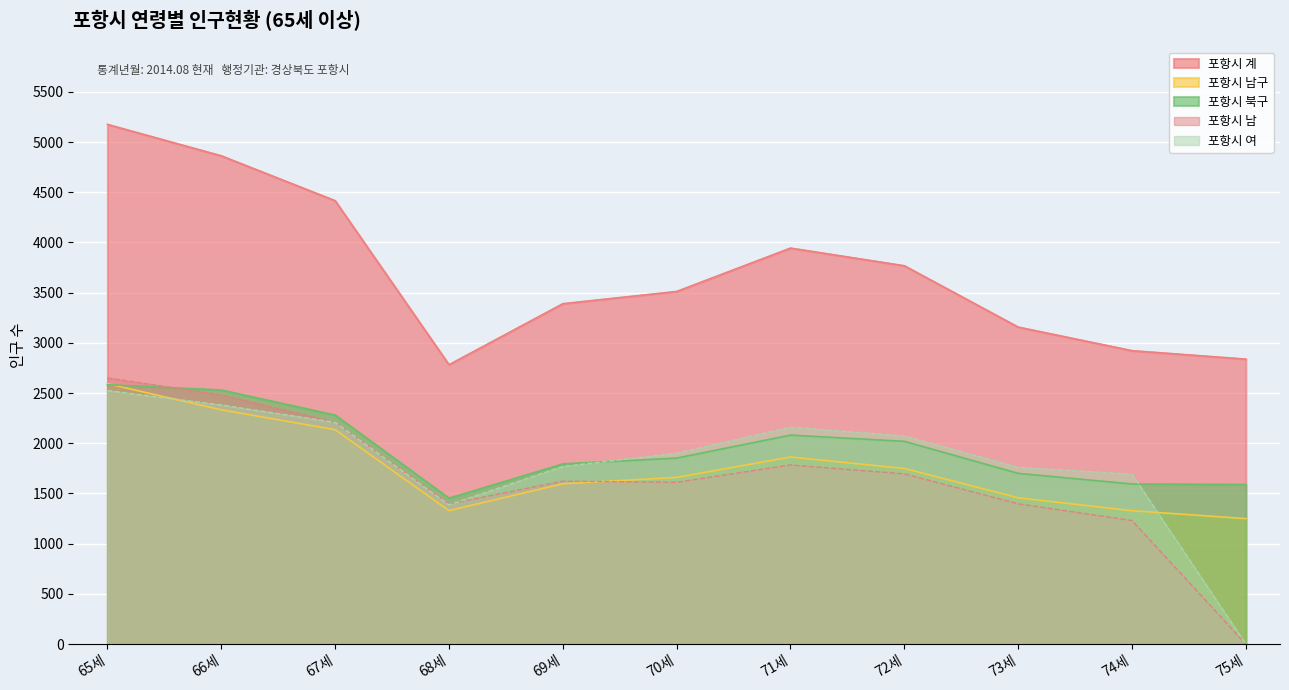

At which category does 포항시 여 reach its first local valley?

68세